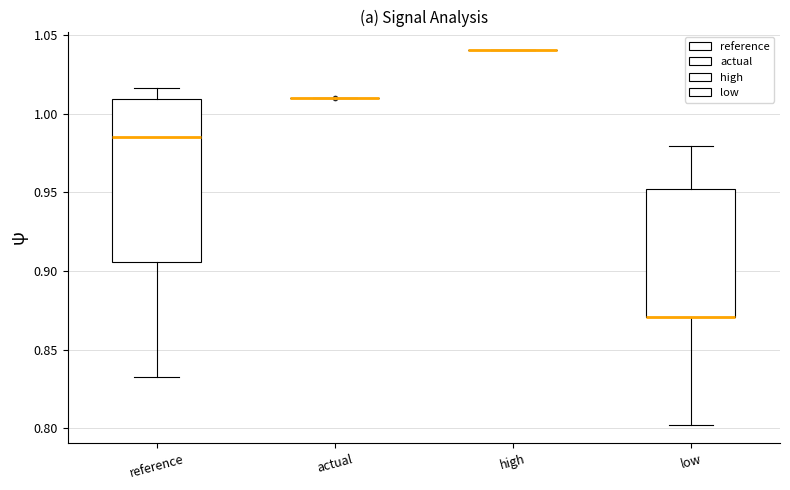

Where is the lower edge of the box for low on the y-axis? The values are not printed on the chart, so give them approximately, as read against the axis.

0.870